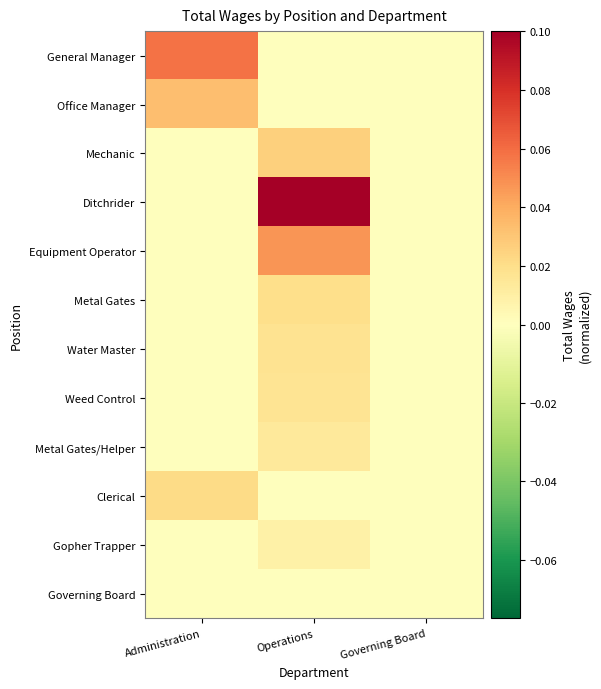

Which series changed the most between Administration and Governing Board?

General Manager